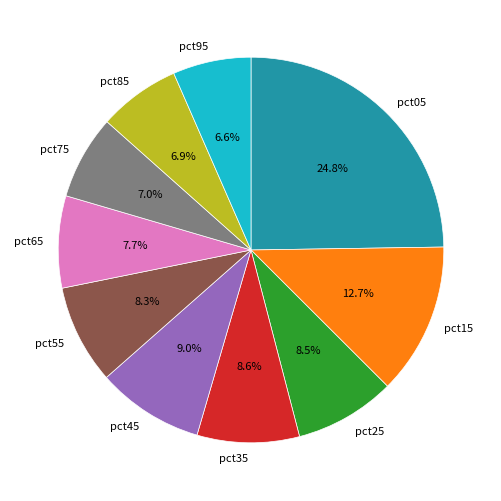

True or false: pct55 accounts for 8% of the total.

True